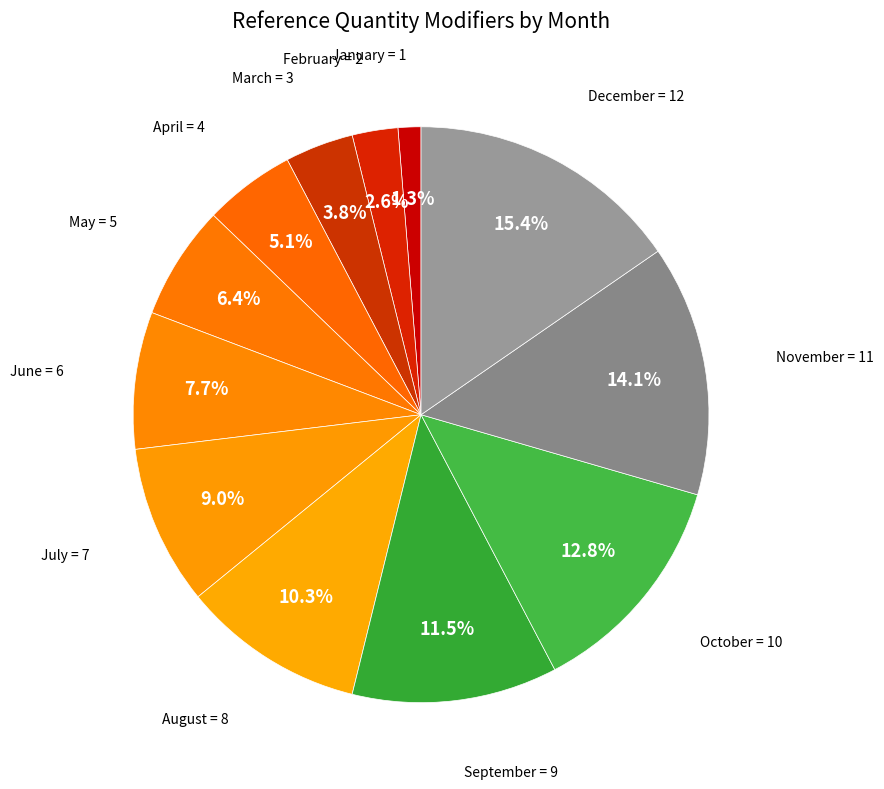

How many segments does this pie chart have?

12